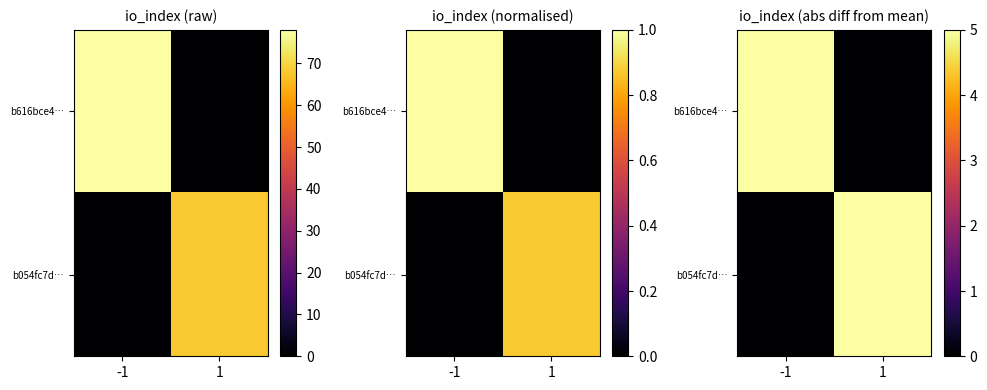

The b054fc7d… series shows 5 at 1. True or false?

True